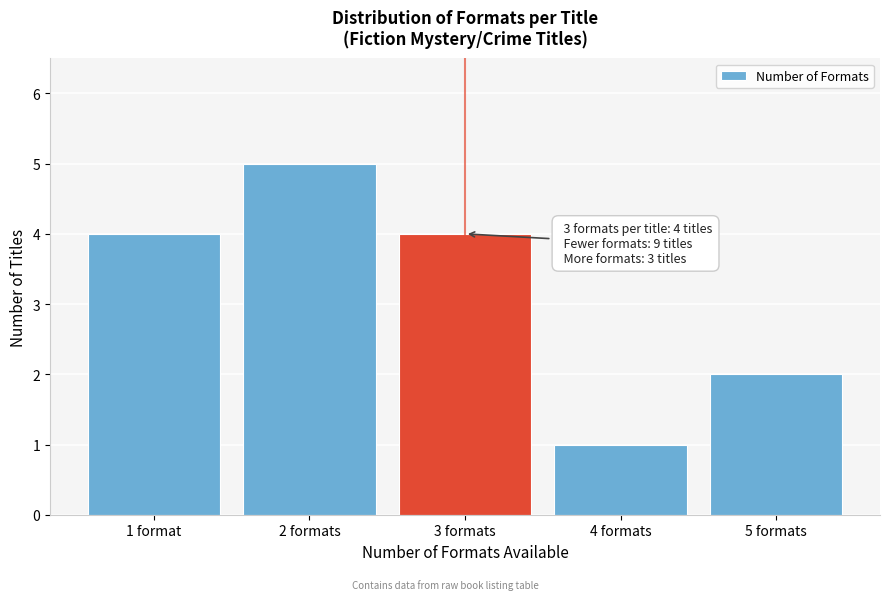

Reading right to left, what are all the values shown in this chart?

5 formats=2	4 formats=1	3 formats=4	2 formats=5	1 format=4